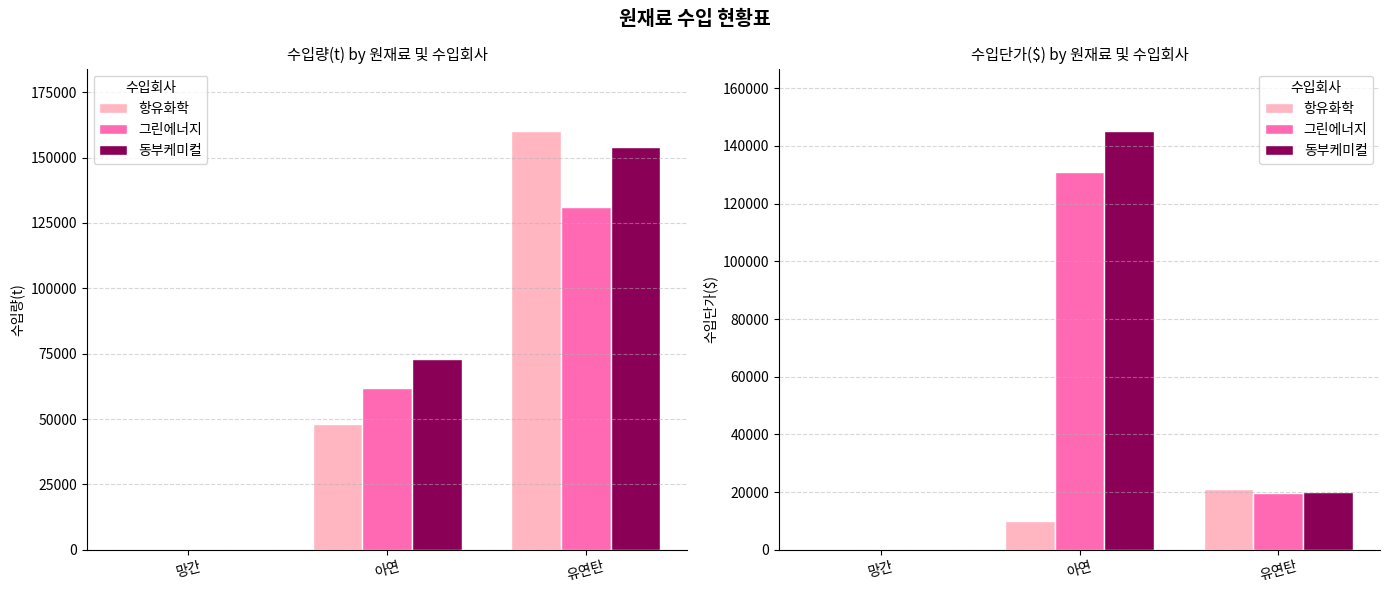

Which series has the widest spread of values?

동부케미컬